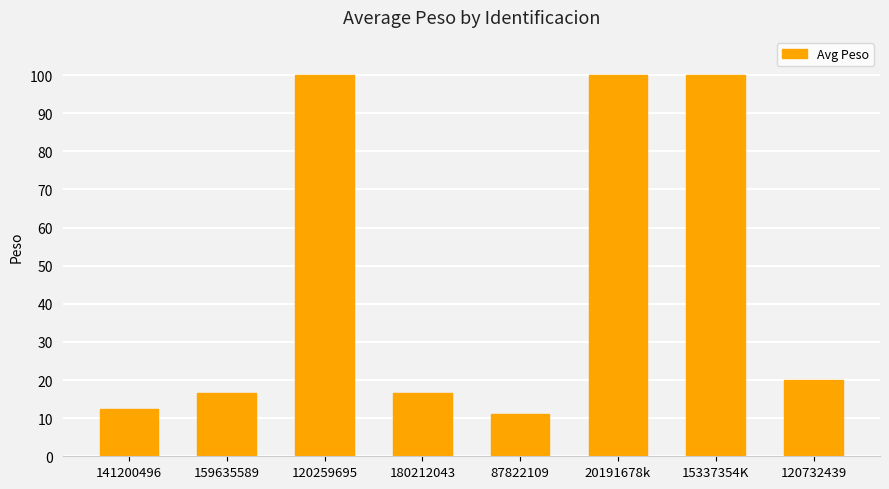

Reading right to left, list all the values displayed in this chart.

20.0	100.0	100.0	11.1	16.7	100.0	16.7	12.5